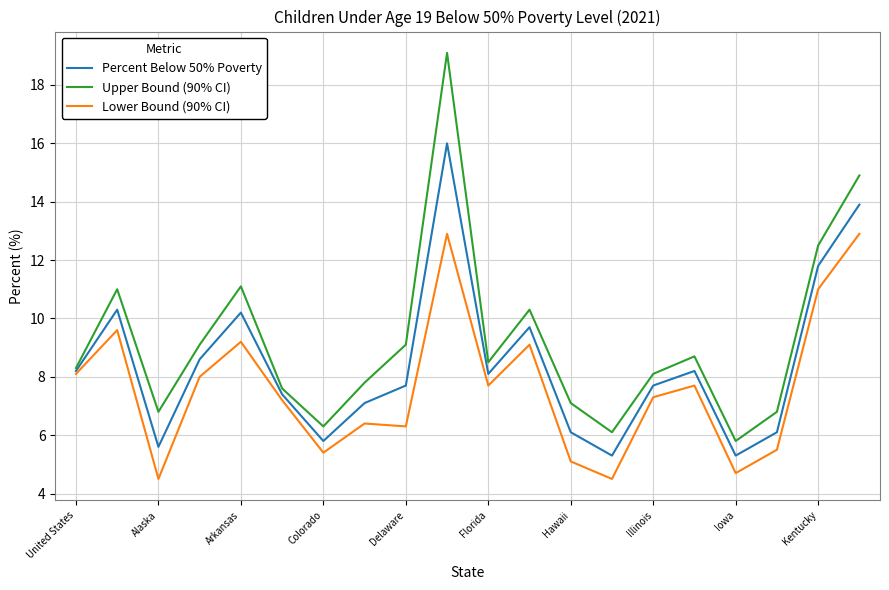

Which series has the largest range (max minus min)?

Upper Bound (90% CI)